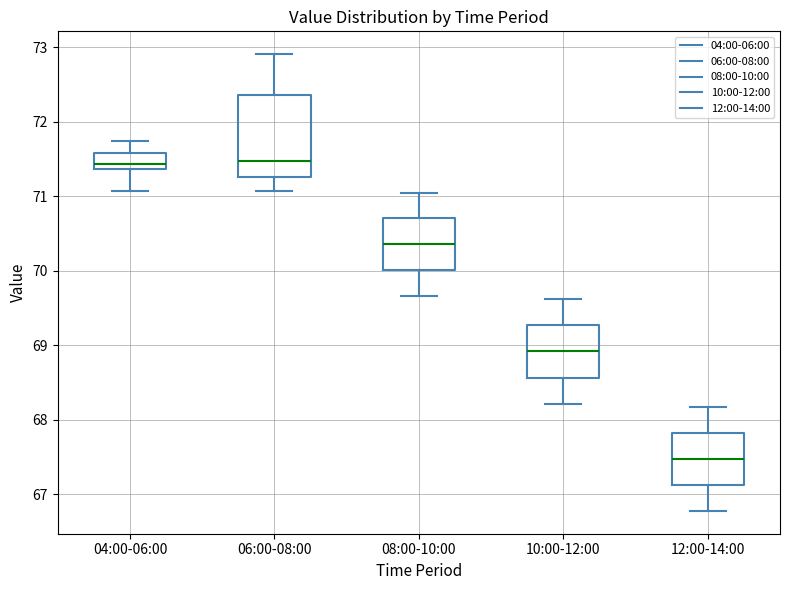

Comparing the boxes themselves (not the whiskers), which one is the tallest?

06:00-08:00